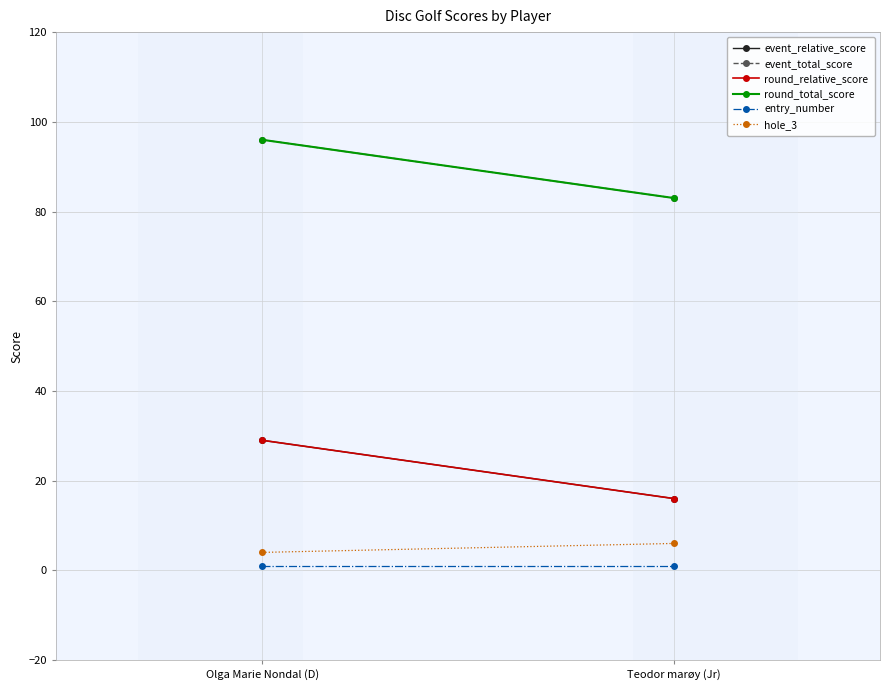

Which has a higher value, Olga Marie Nondal (D) or Teodor marøy (Jr)?

Olga Marie Nondal (D)